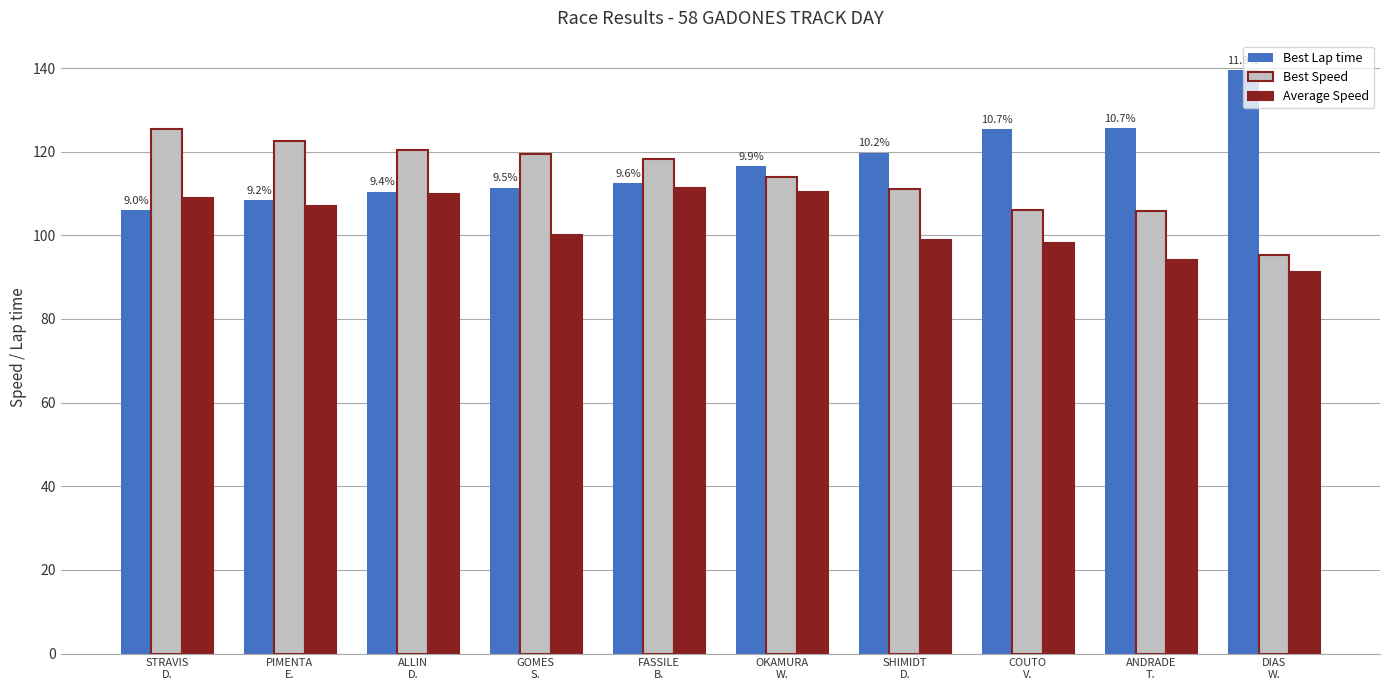

How many bars are there in total?

30